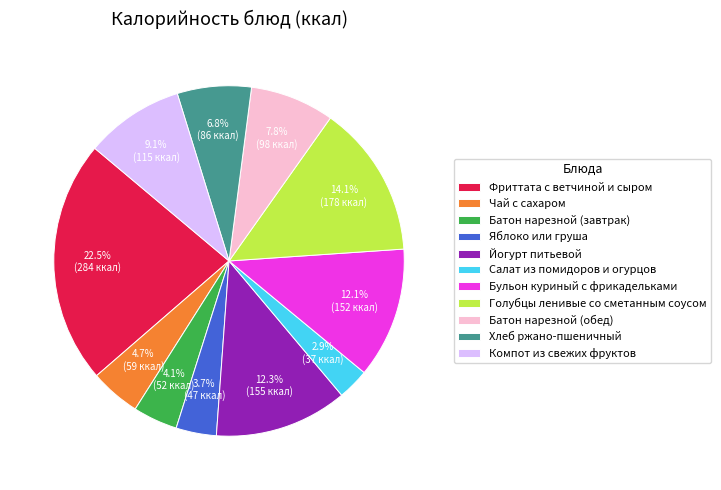

Which slice is the largest?

Фриттата с ветчиной и сыром